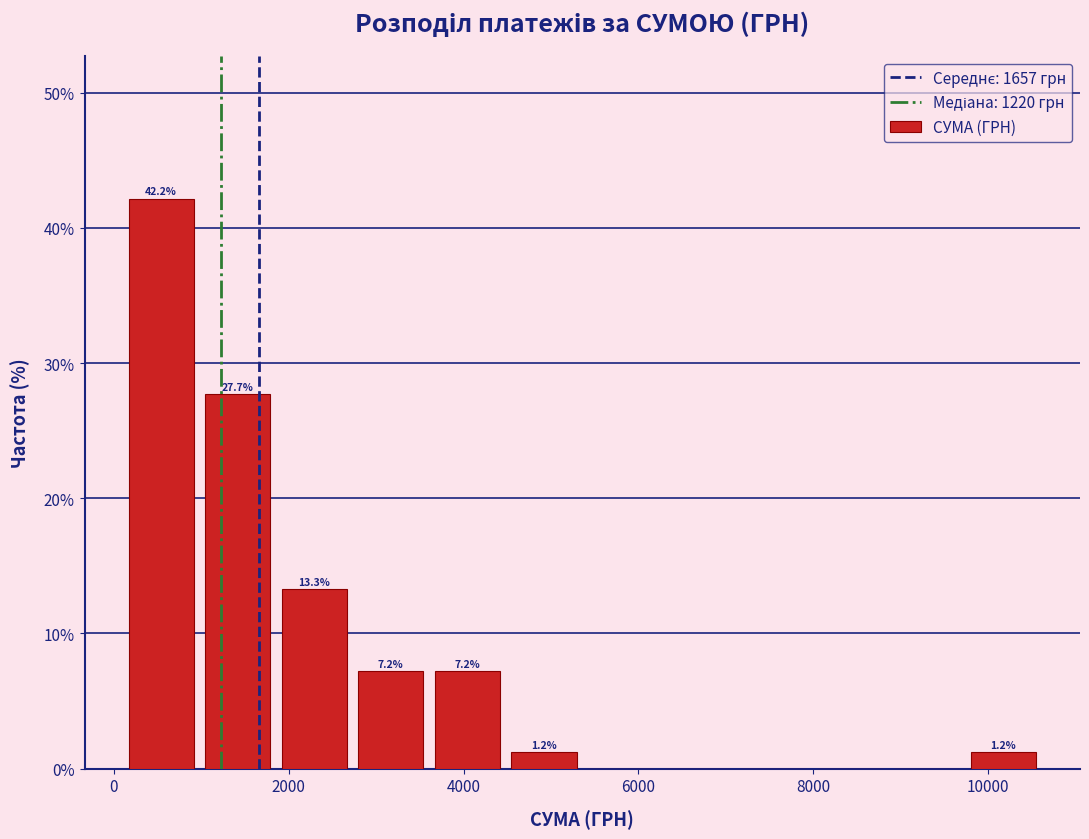

Which range on the x-axis has the tallest bar?

200 to 1000